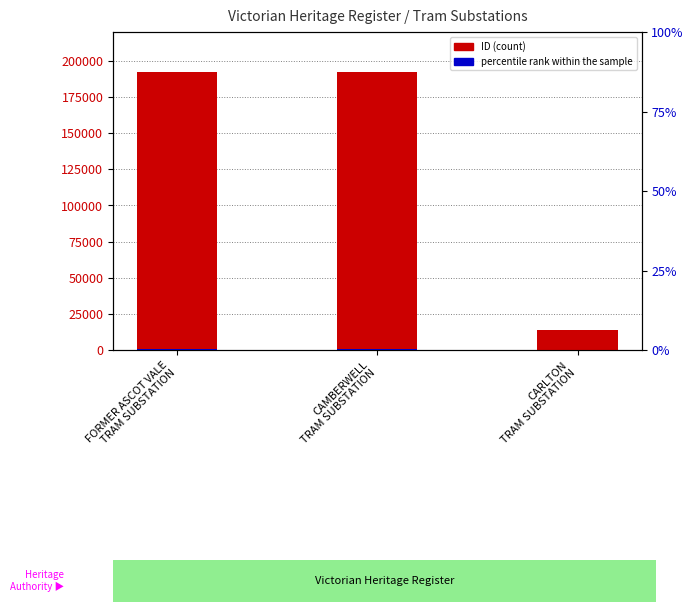

What is the label of the 2nd bar from the left?

CAMBERWELL
TRAM SUBSTATION